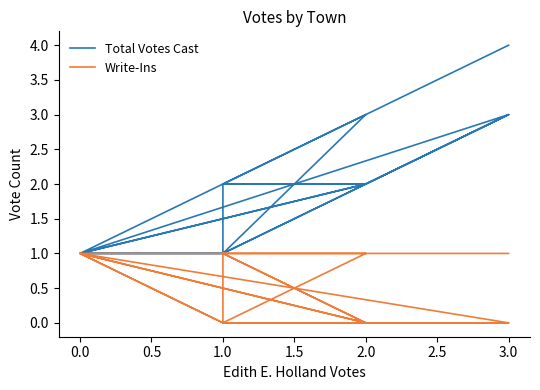

How many distinct data groups are displayed?

2